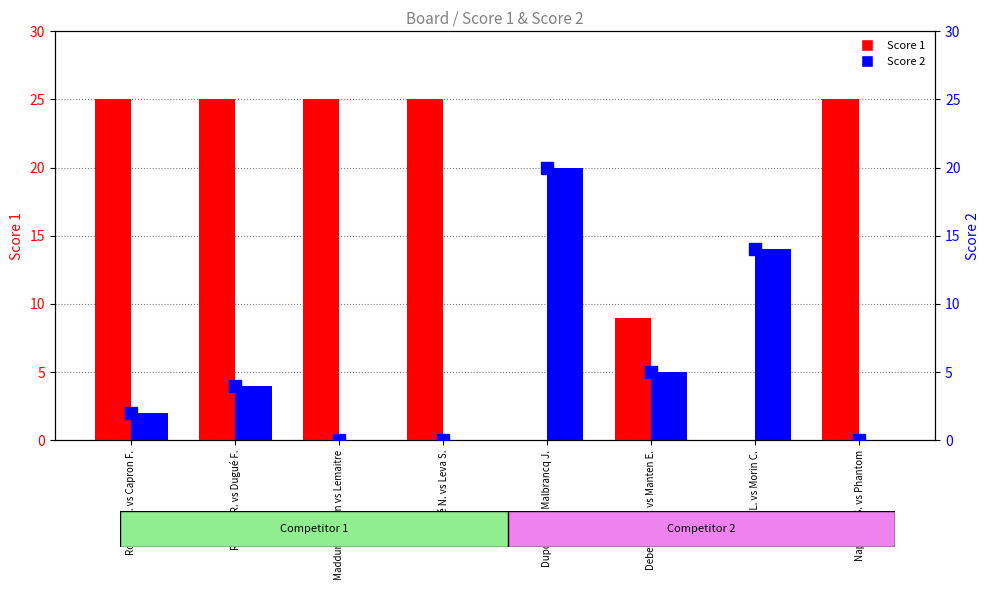

True or false: Score 2 has a value of 0 at Dugué N. vs Leva S..

True